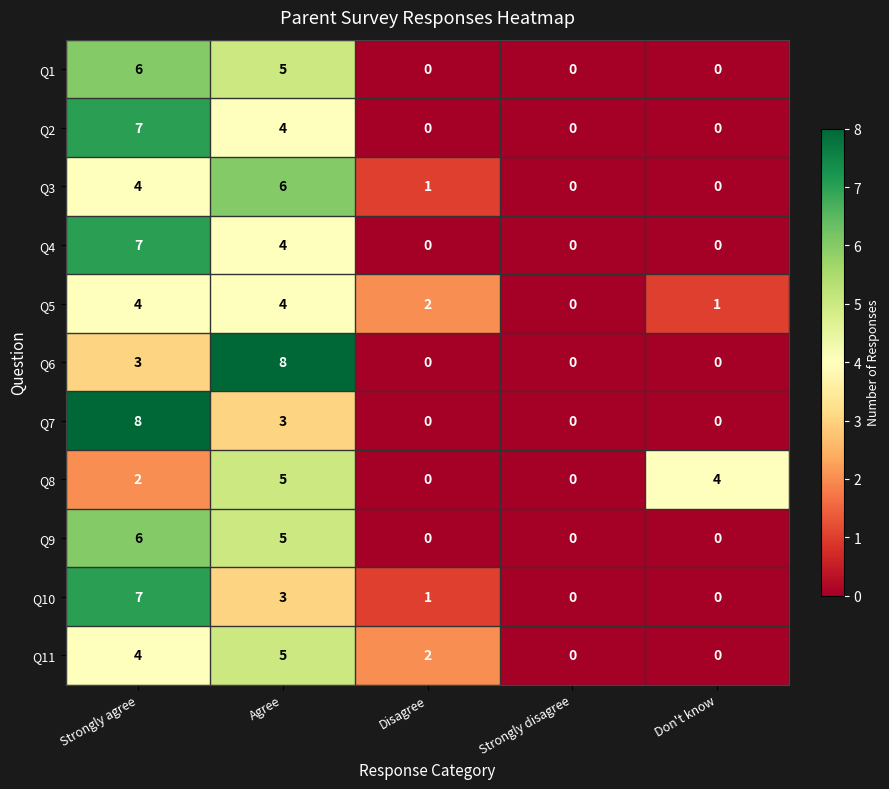

How many data points does each series have?

5